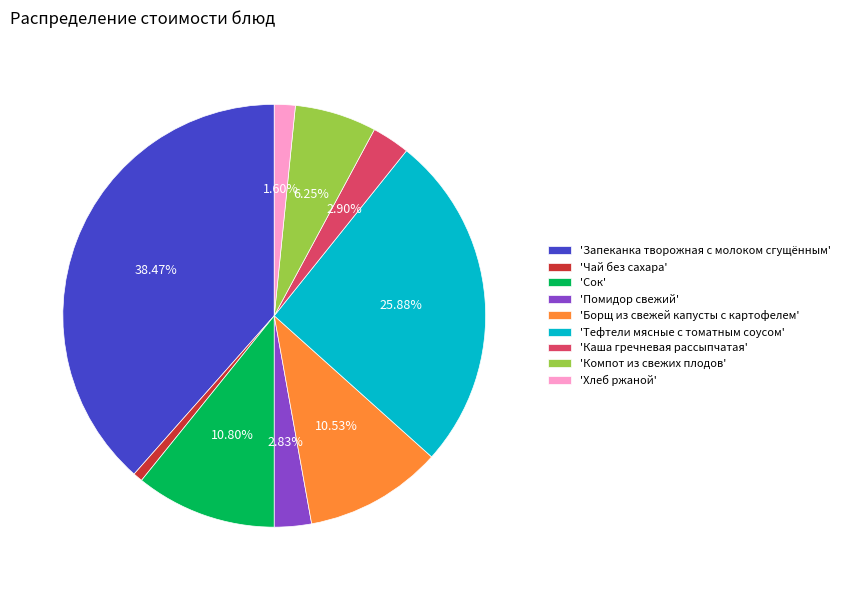

Is the sum of 'Сок' and 'Компот из свежих плодов' greater than half?

No